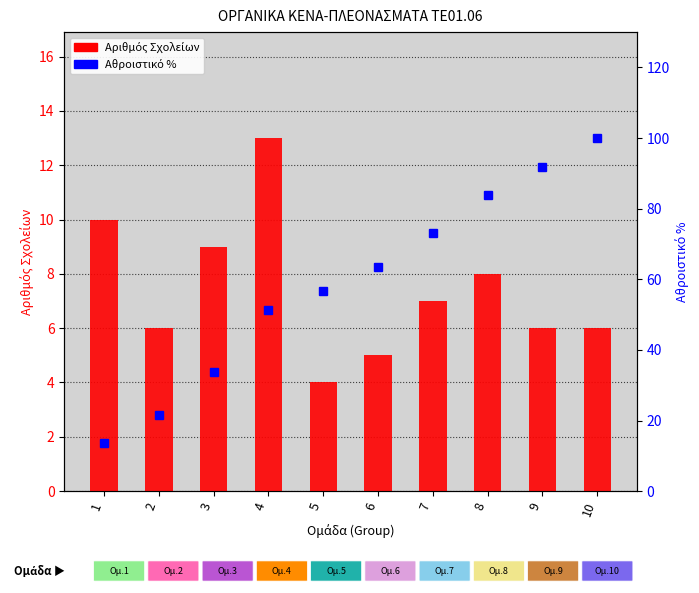

What is the total value across all series at 9?

97.9